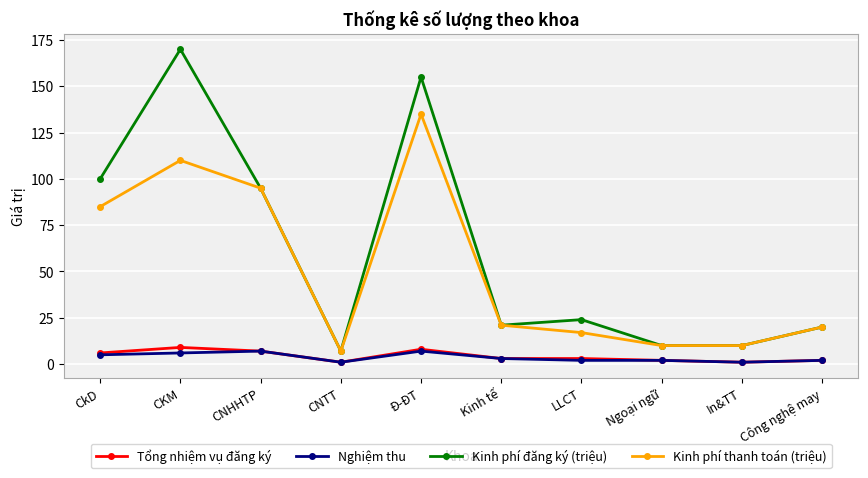

Which category has the highest value in the Kinh phí thanh toán (triệu) series?

Đ-ĐT